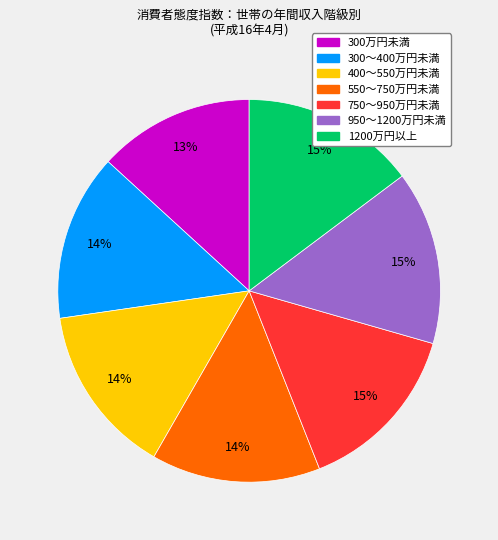

Is the sum of 950～1200万円未満 and 550～750万円未満 greater than half?

No